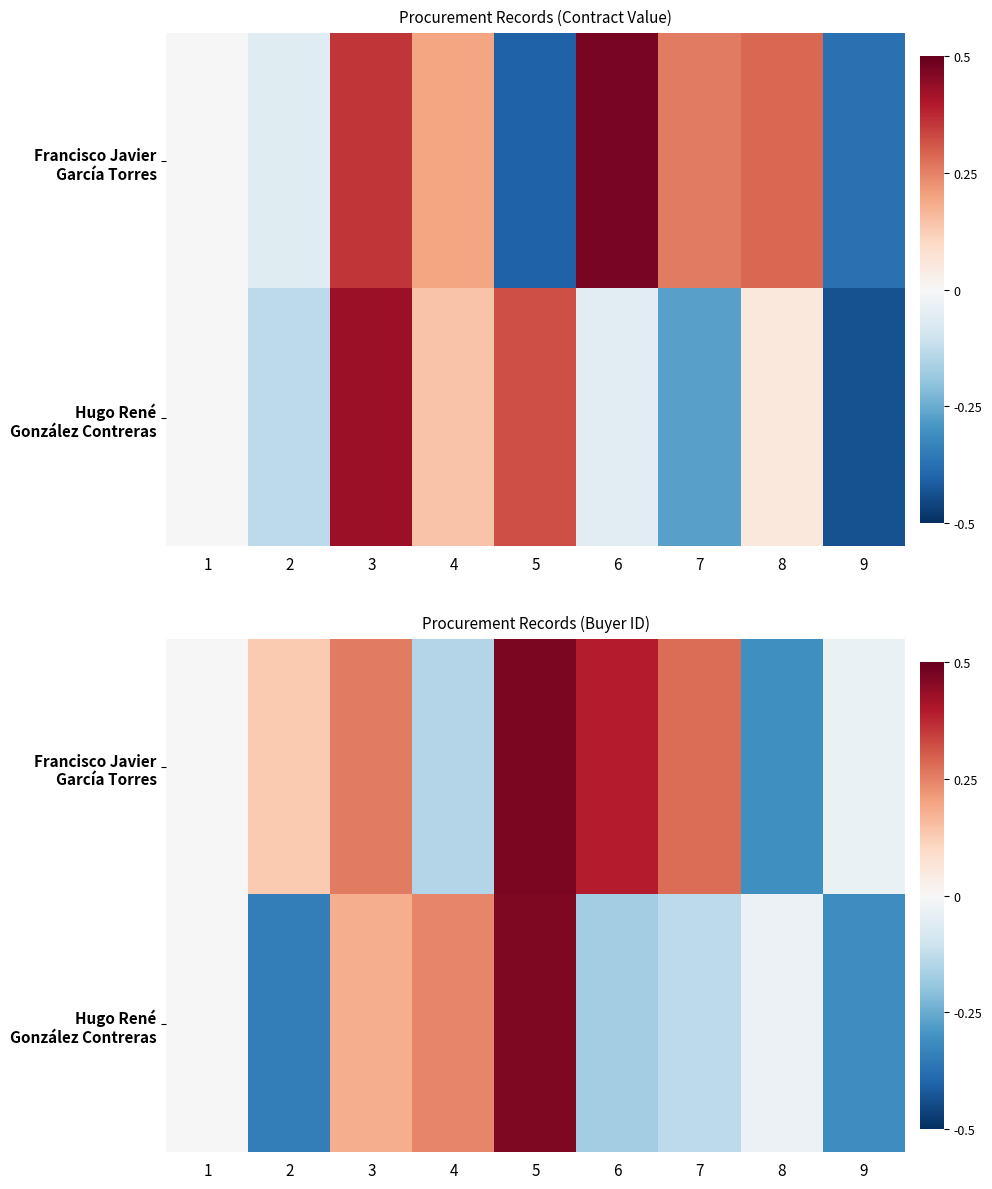

What is the approximate value of Francisco Javier García Torres at 7?

0.3